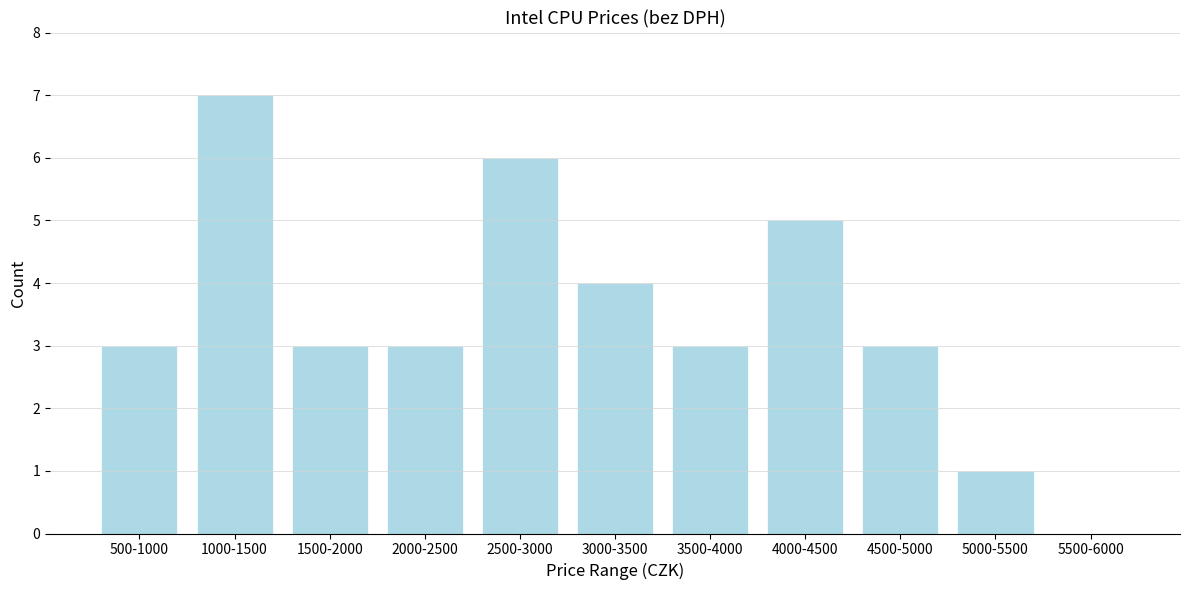

Reading right to left, list all the values displayed in this chart.

5500-6000=0	5000-5500=1	4500-5000=3	4000-4500=5	3500-4000=3	3000-3500=4	2500-3000=6	2000-2500=3	1500-2000=3	1000-1500=7	500-1000=3